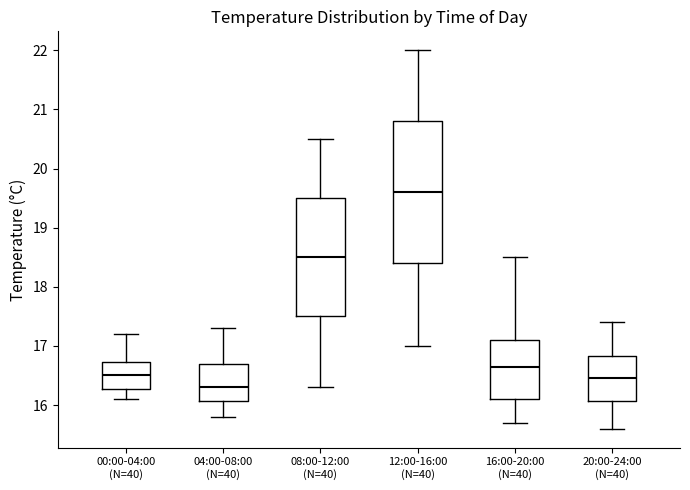

Reading left to right, transcribe this box plot: for each box, give where its median line is, the range the box spans, and where its two whiskers end, as read against the y-axis. The values are not printed on the chart, so give them approximately, as read against the axis.

00:00-04:00 (N=40): median 16.5, box 16.3 to 16.7, whiskers 16.1 to 17.2
04:00-08:00 (N=40): median 16.3, box 16.1 to 16.7, whiskers 15.8 to 17.3
08:00-12:00 (N=40): median 18.5, box 17.5 to 19.5, whiskers 16.3 to 20.5
12:00-16:00 (N=40): median 19.6, box 18.4 to 20.8, whiskers 17.0 to 22.0
16:00-20:00 (N=40): median 16.7, box 16.1 to 17.1, whiskers 15.7 to 18.5
20:00-24:00 (N=40): median 16.5, box 16.1 to 16.8, whiskers 15.6 to 17.4